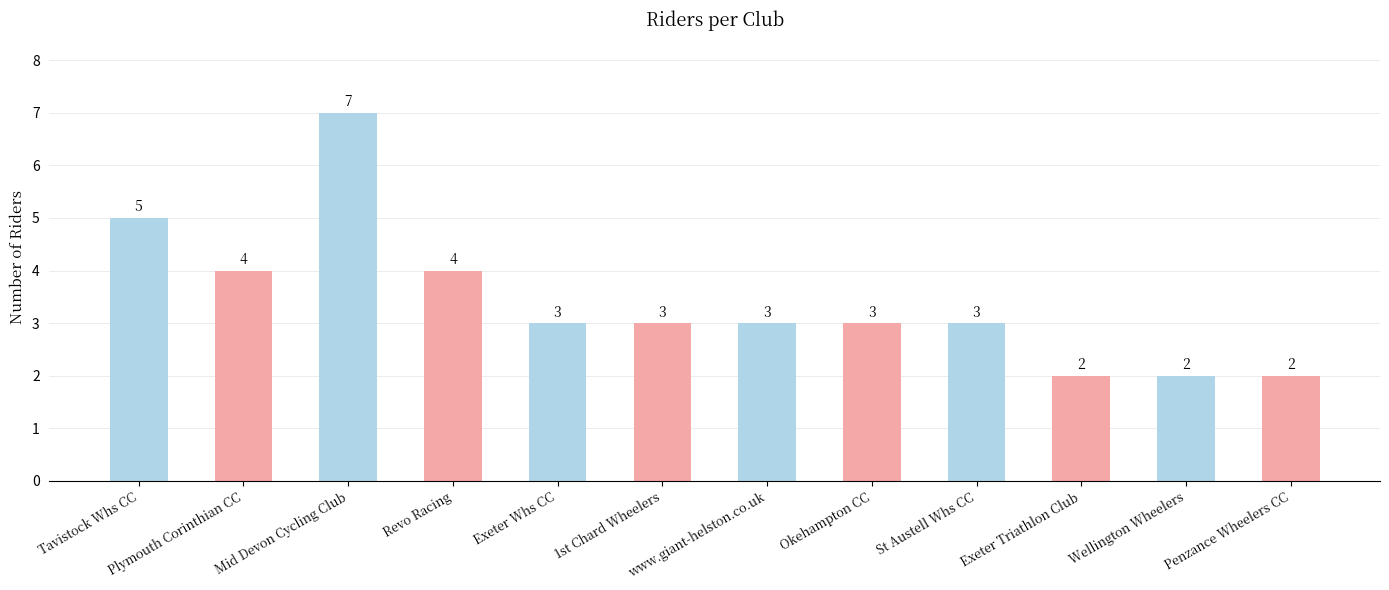

What is the change in value from Plymouth Corinthian CC to Mid Devon Cycling Club?

+3